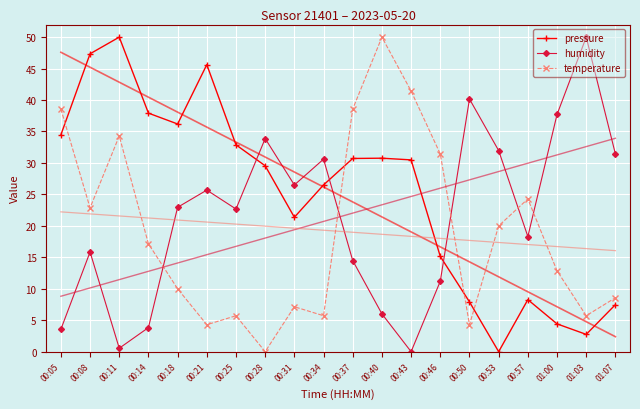

What is the label of the 4th point from the left?

00:14